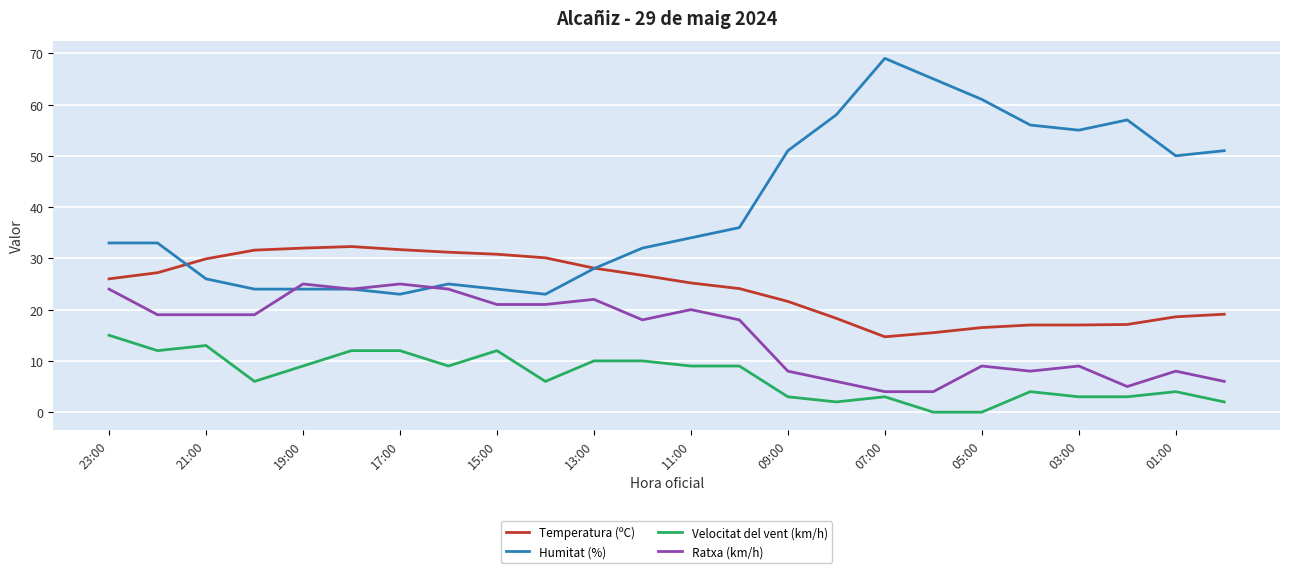

Which series has the widest spread of values?

Humitat (%)